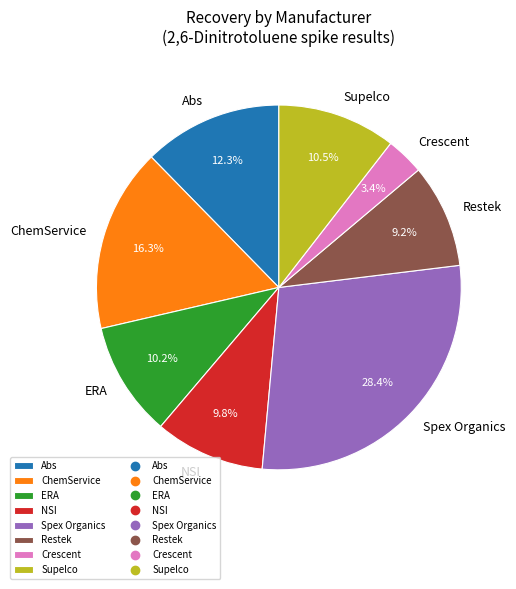

Combined, what portion of the pie is Abs and ERA?

22.5%